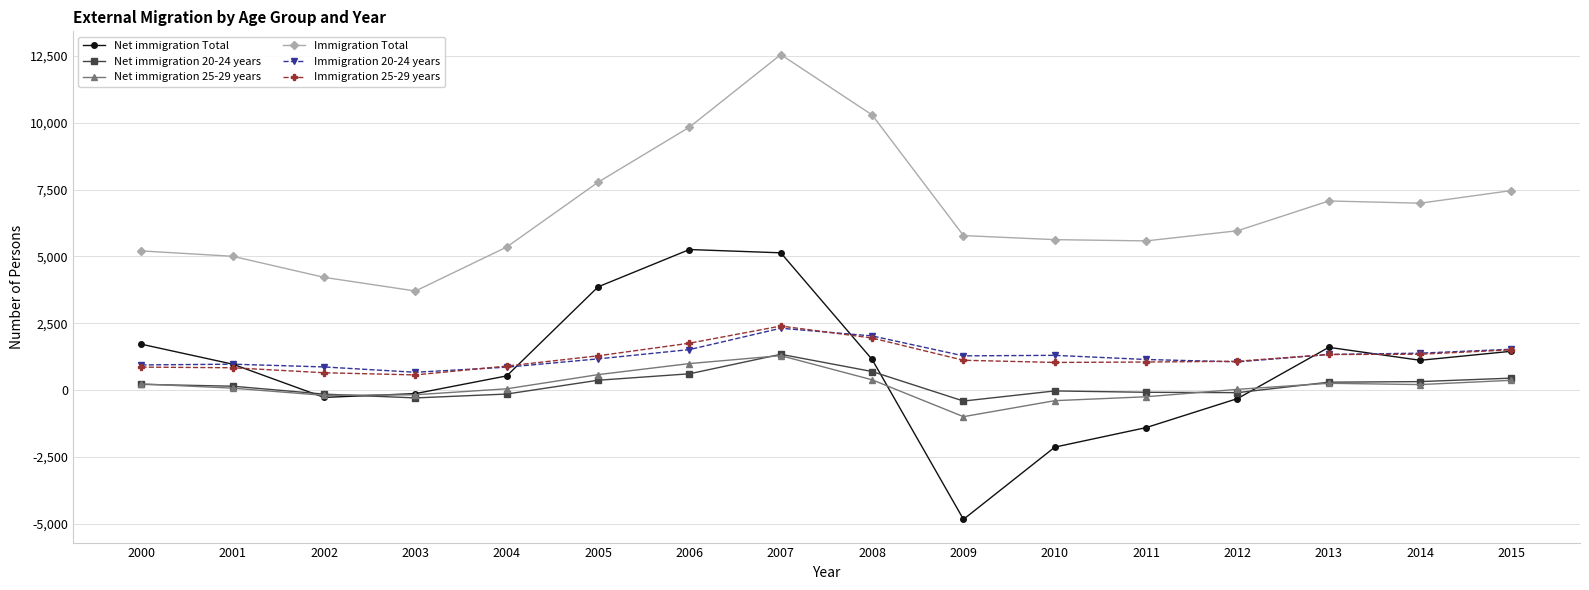

The Net immigration Total series shows 1714 at 2000. True or false?

True